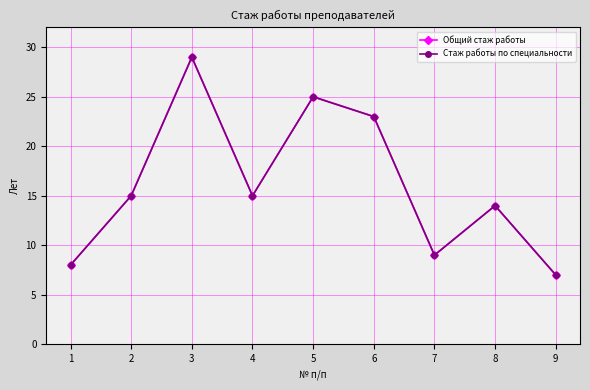

What is the sum of the Стаж работы по специальности values at 9 and 4?

22